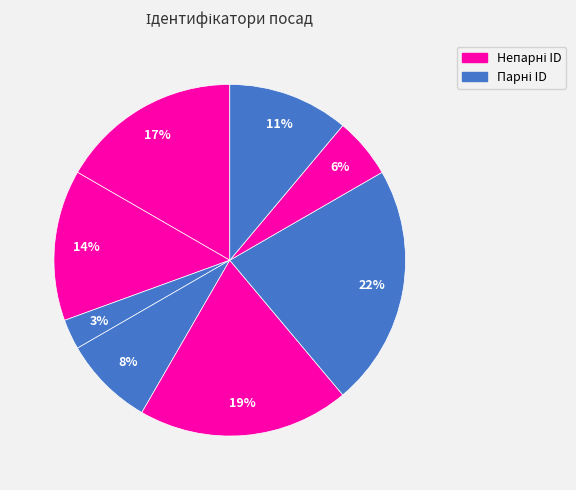

How many slices are in this pie chart?

8